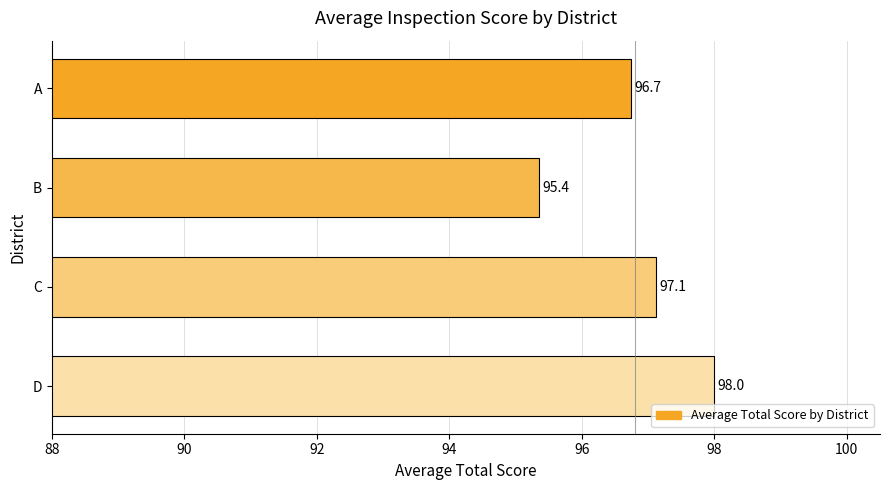

At which label is the value closest to 96?

B